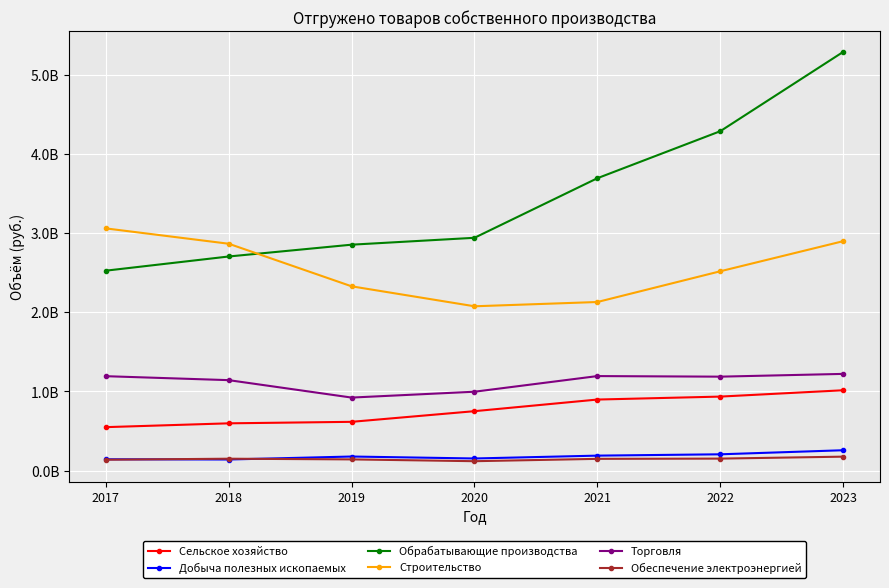

Rank the categories by Обрабатывающие производства value from highest to lowest.

2023, 2022, 2021, 2020, 2019, 2018, 2017